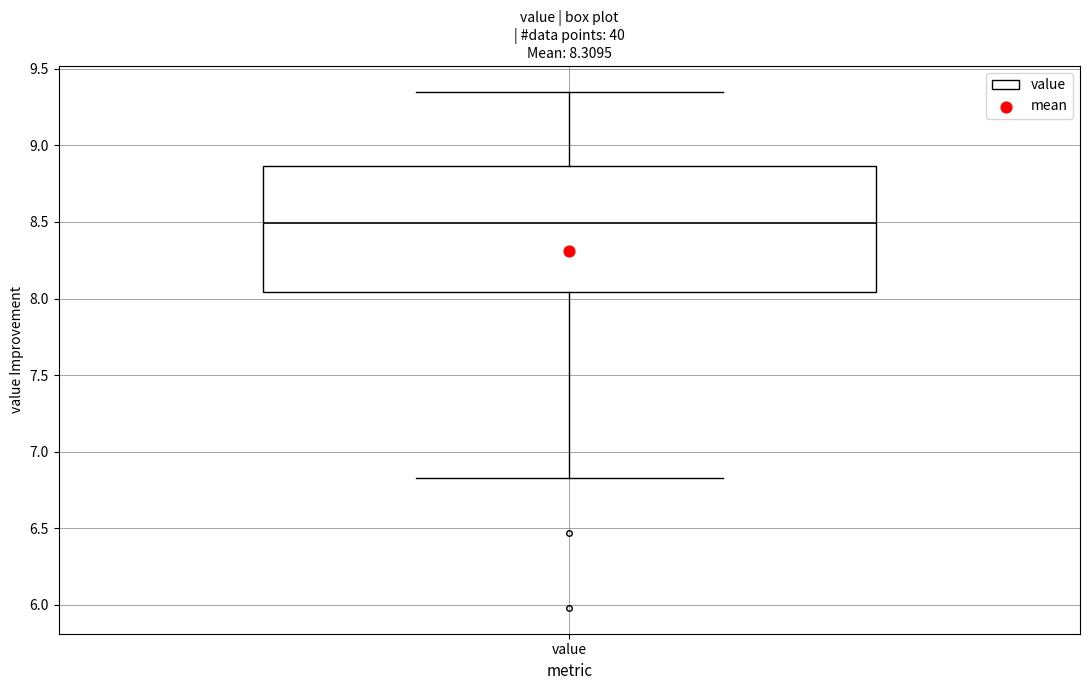

Transcribe this box plot: give where the median line is, the range the box spans, and where the two whiskers end, as read against the y-axis. The values are not printed on the chart, so give them approximately, as read against the axis.

median 8.50, box 8.05 to 8.85, whiskers 6.85 to 9.35